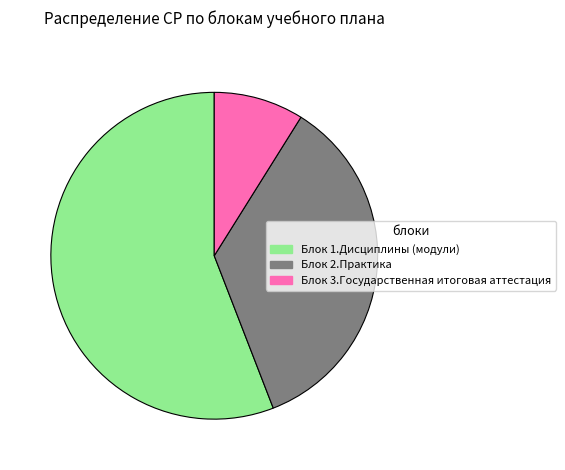

True or false: Блок 2.Практика accounts for 42% of the total.

False